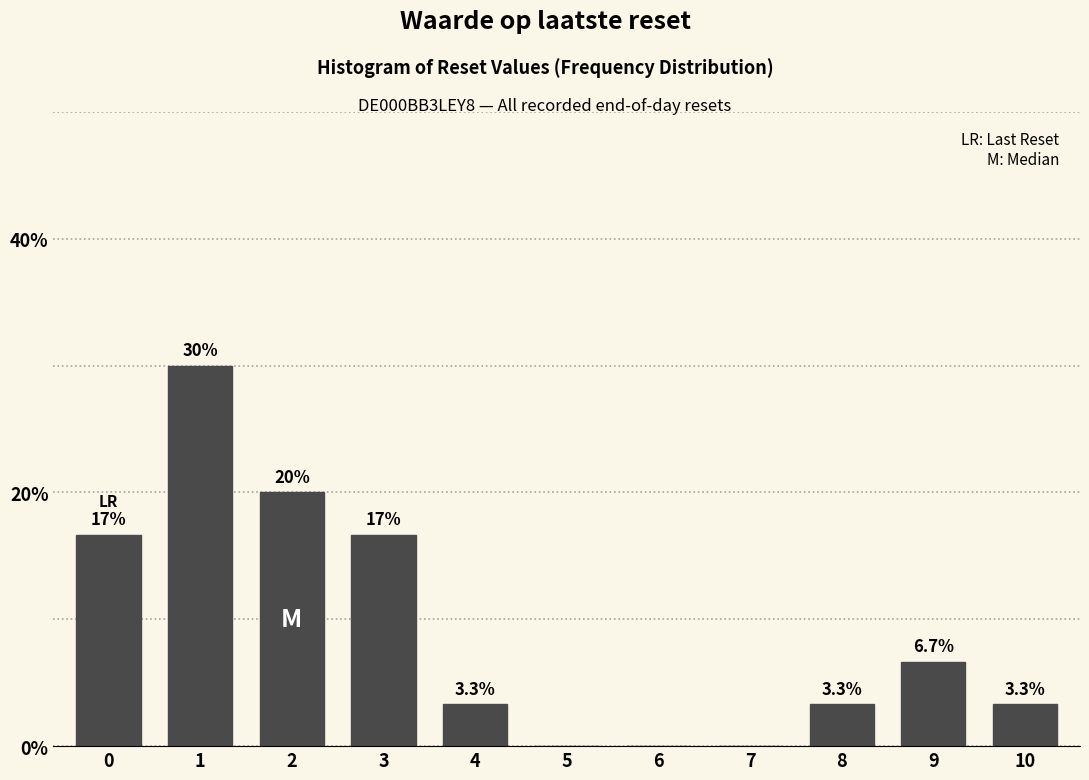

Reading right to left, list all the values displayed in this chart.

10=3.3	9=6.7	8=3.3	7=0.0	6=0.0	5=0.0	4=3.3	3=16.7	2=20.0	1=30.0	0=16.7